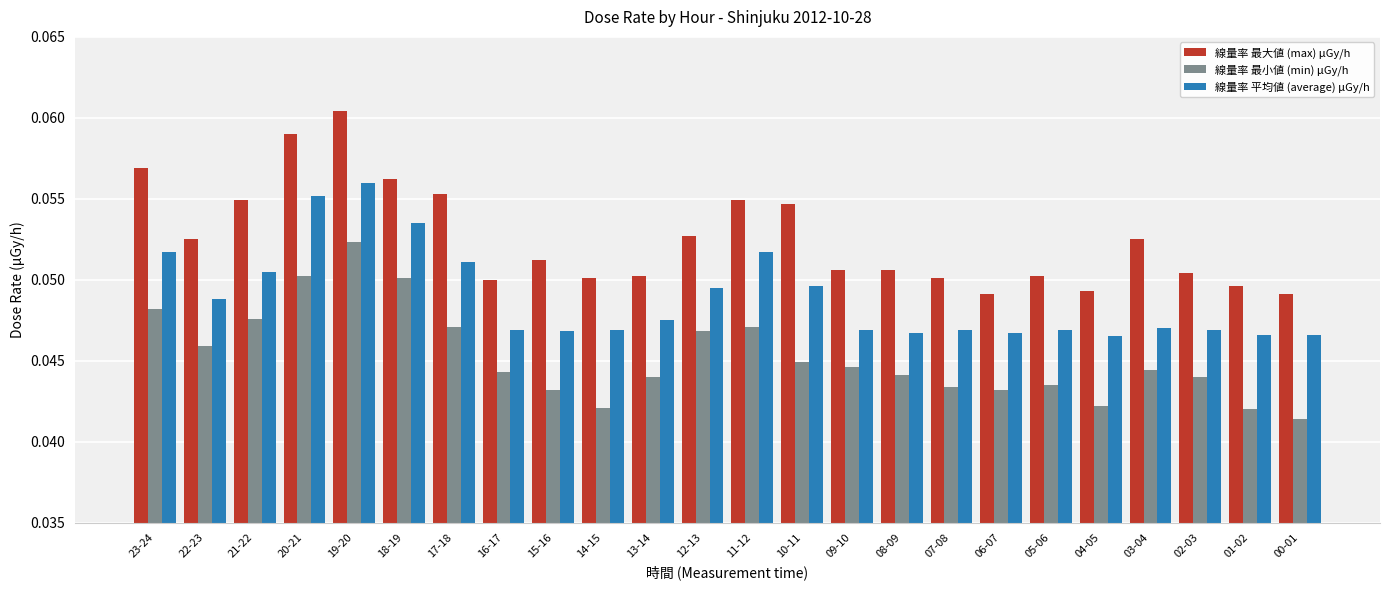

How many 線量率 最小値 (min) μGy/h values are between 0 and 1?

24